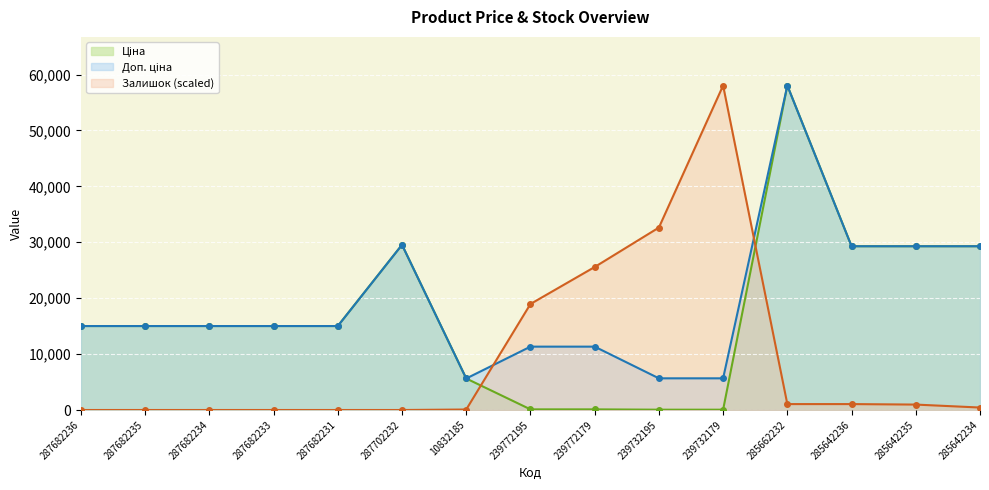

How many data points in Доп. ціна are above 15019?

10